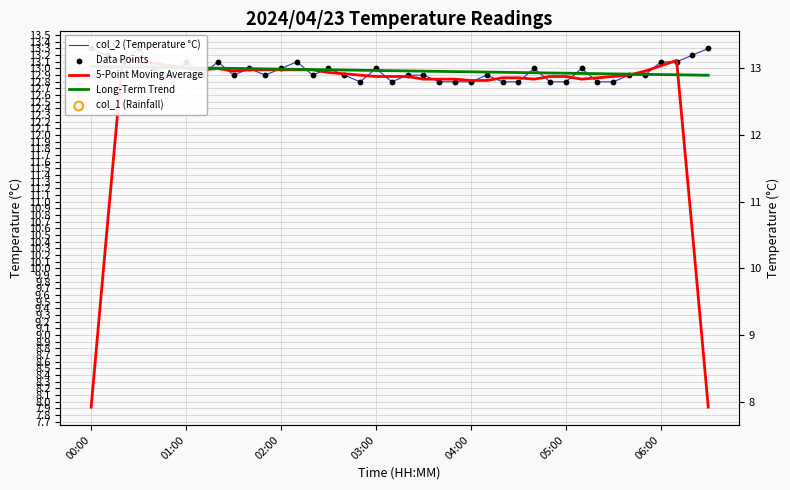

Which series contains the highest Y value?

col_2 (Temperature °C)